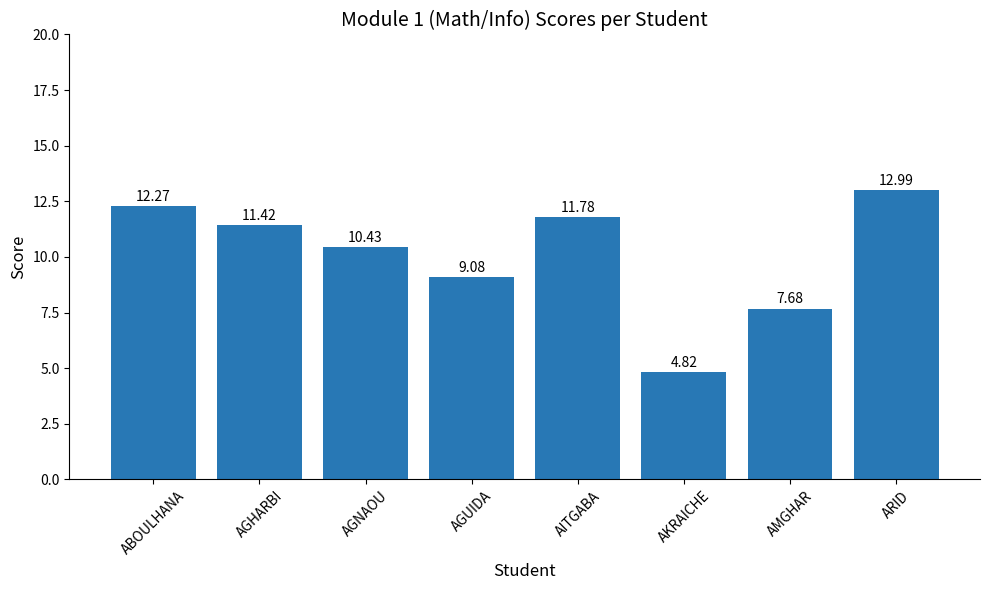

At which category does the chart reach its peak across all series?

ARID